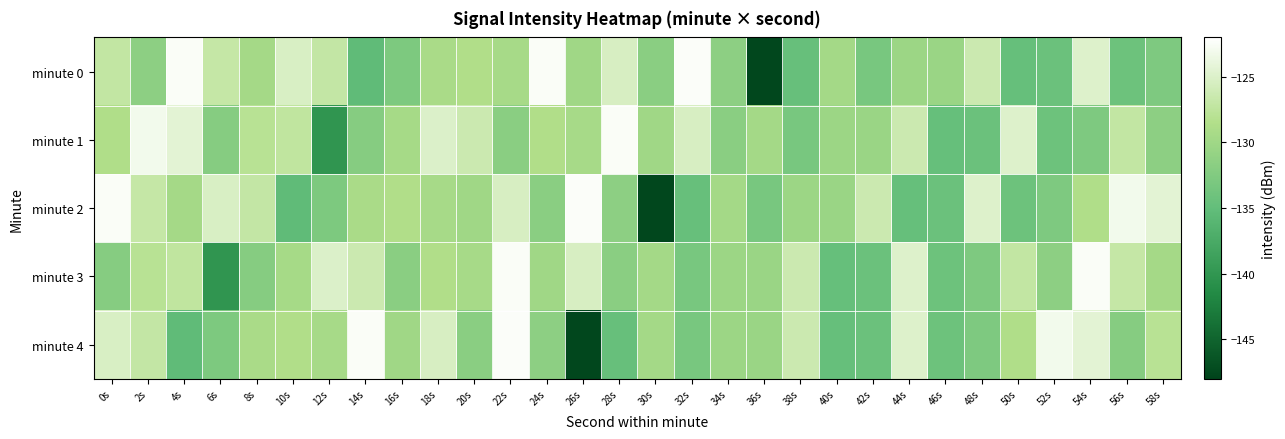

Count the number of categories in the chart.

30